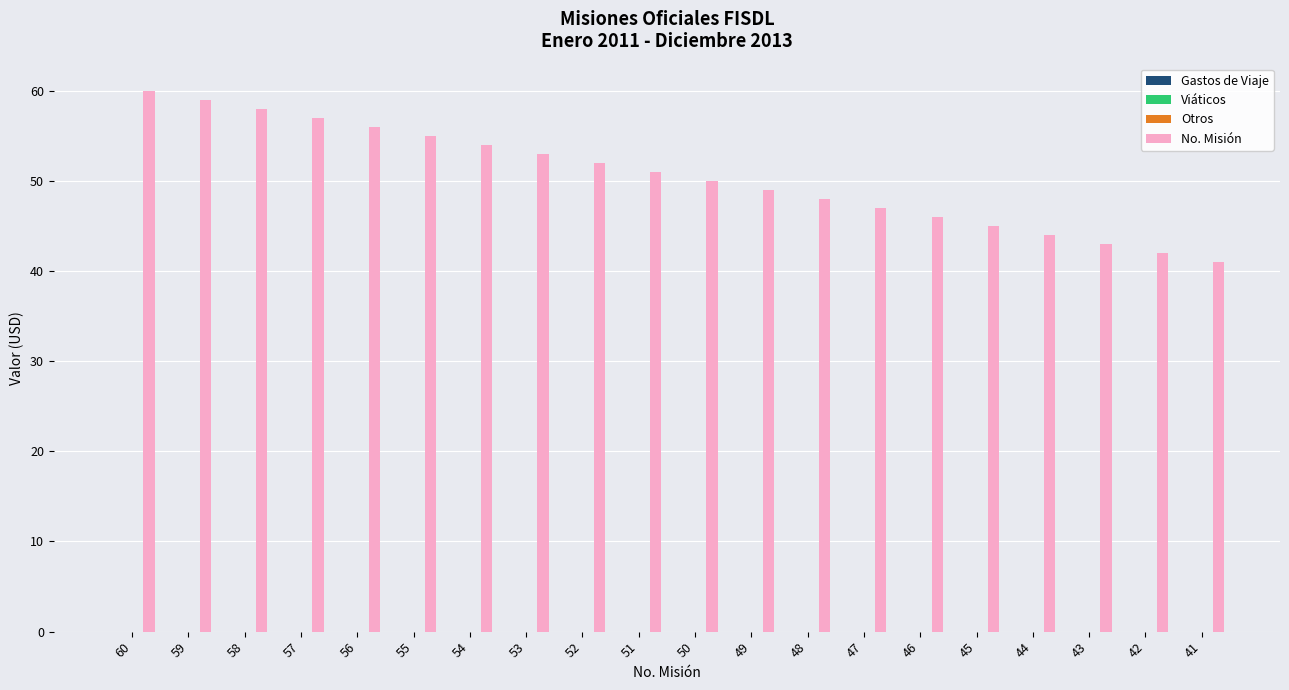

What is the smallest value displayed?

41